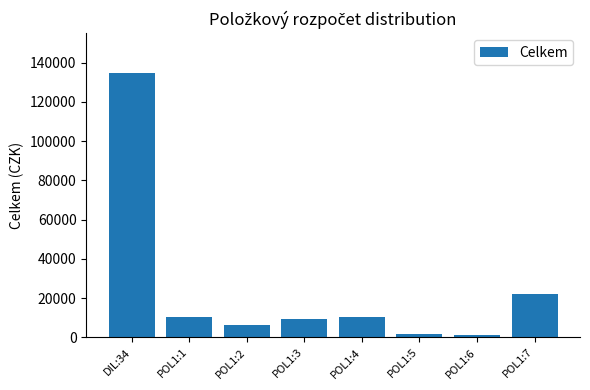

What is the label of the 4th bar from the right?

POL1:4